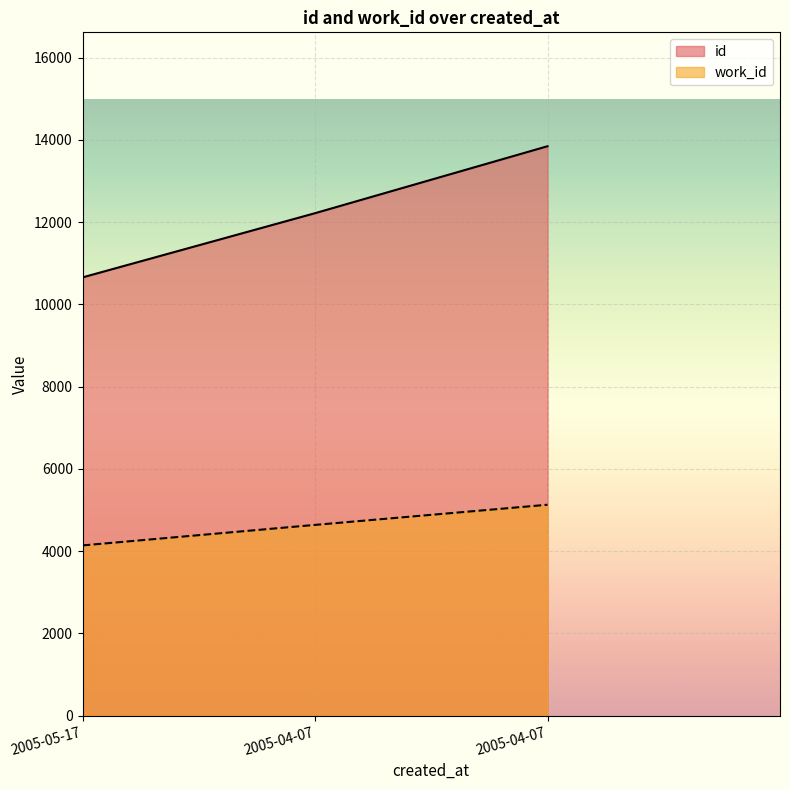

Reading left to right, list all the values displayed in this chart.

id: 2005-05-17=10658	2005-04-07=12219	2005-04-07=13847
work_id: 2005-05-17=4141	2005-04-07=4640	2005-04-07=5130